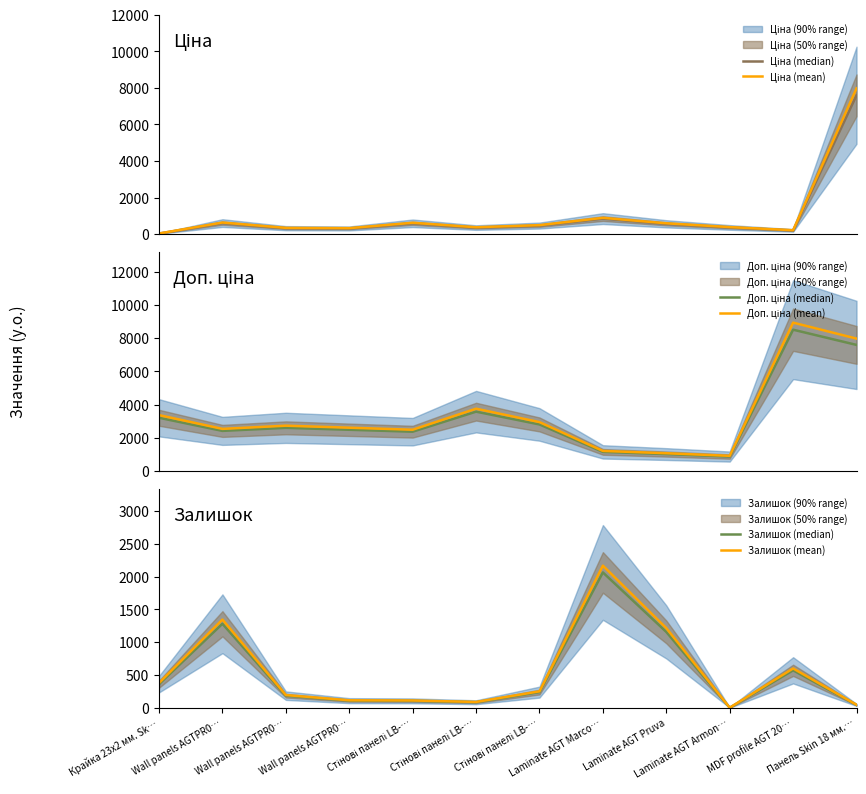

Is it true that Доп. ціна (median) equals 472.4 at Laminate AGT Marco…?

False